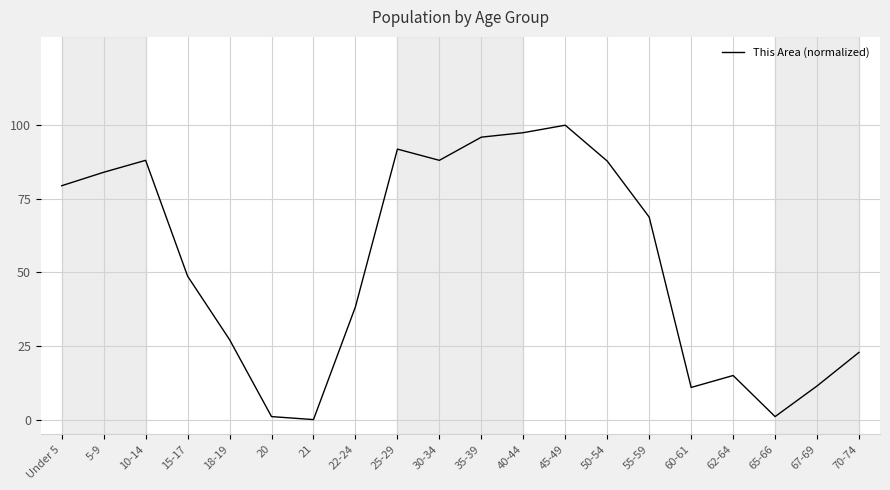

How many categories are shown in the chart?

20